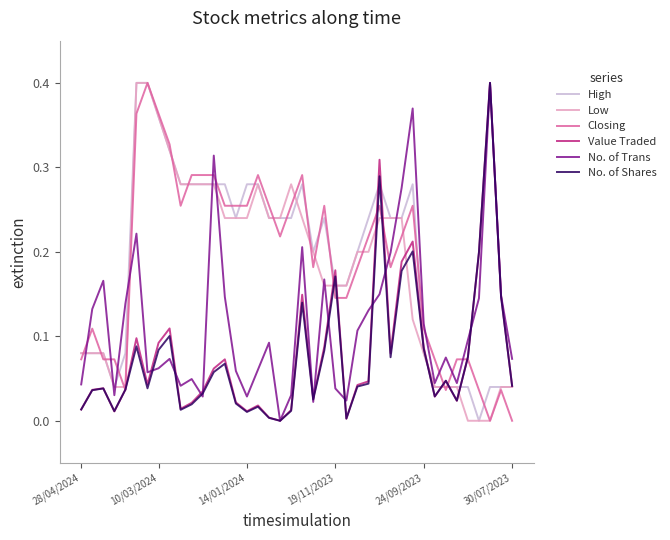

True or false: High has a value of 0.0 at 28/04/2024.

False